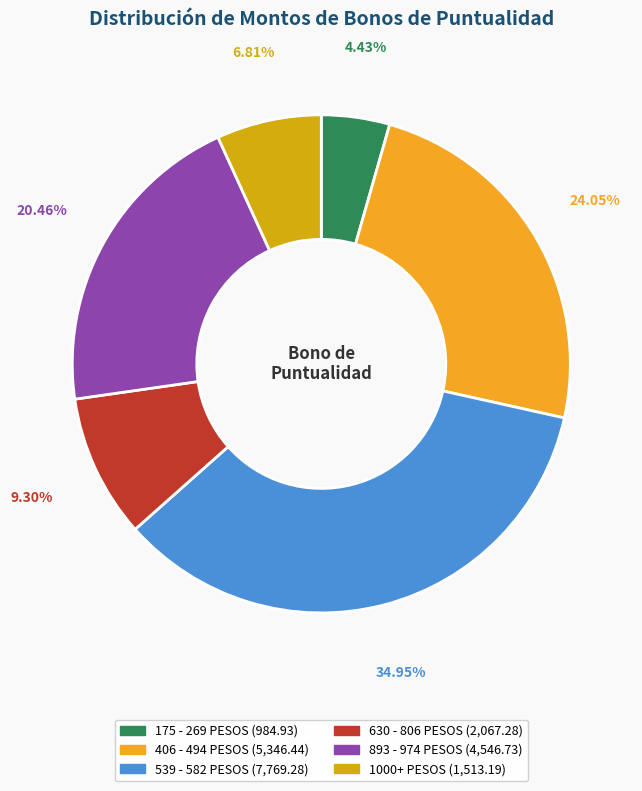

Is there any slice that represents more than half of the pie?

No